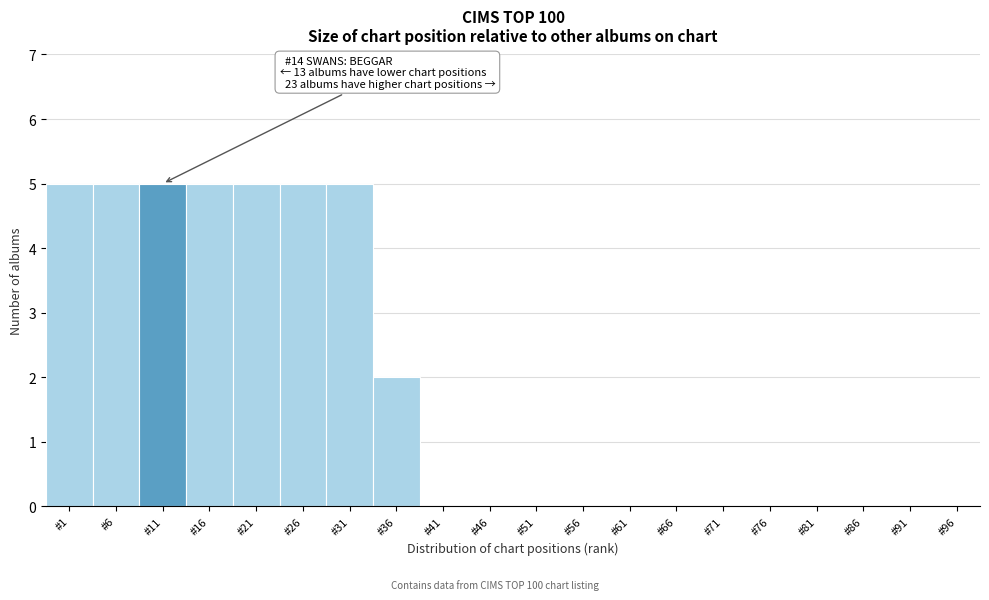

Reading right to left, extract all data points from this chart.

#96=0	#91=0	#86=0	#81=0	#76=0	#71=0	#66=0	#61=0	#56=0	#51=0	#46=0	#41=0	#36=2	#31=5	#26=5	#21=5	#16=5	#11=5	#6=5	#1=5